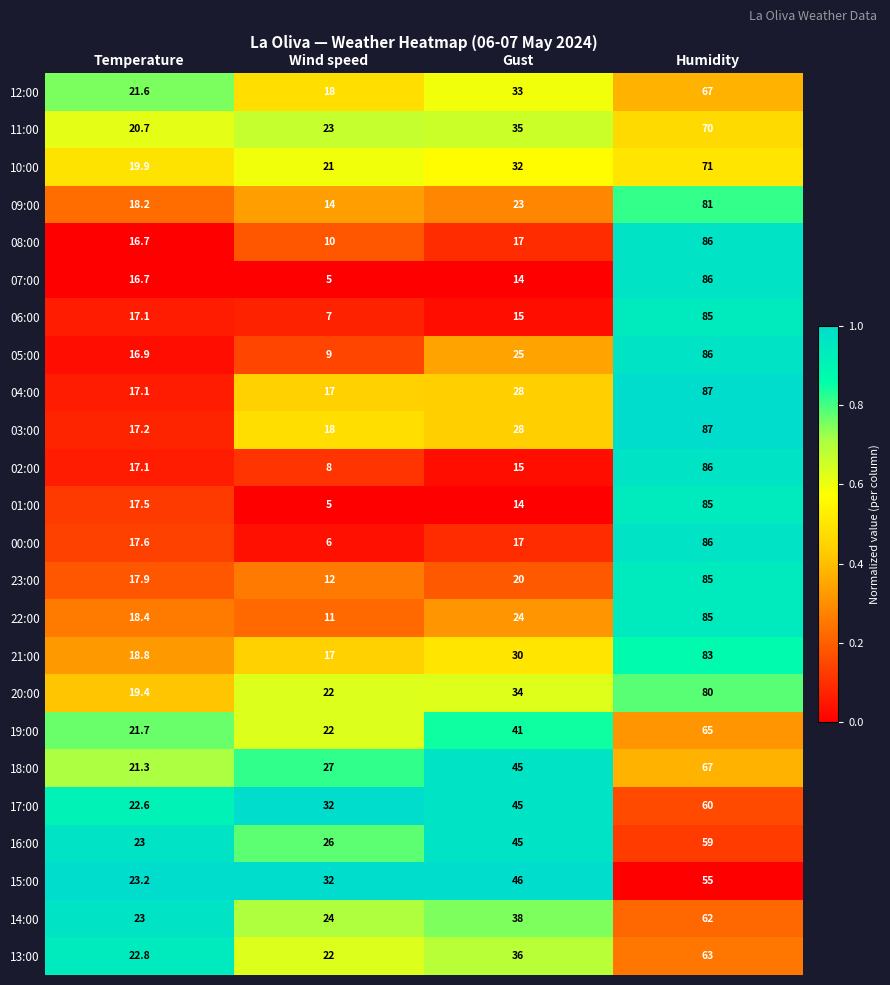

What is the highest value of the 12:00 series?

67.0